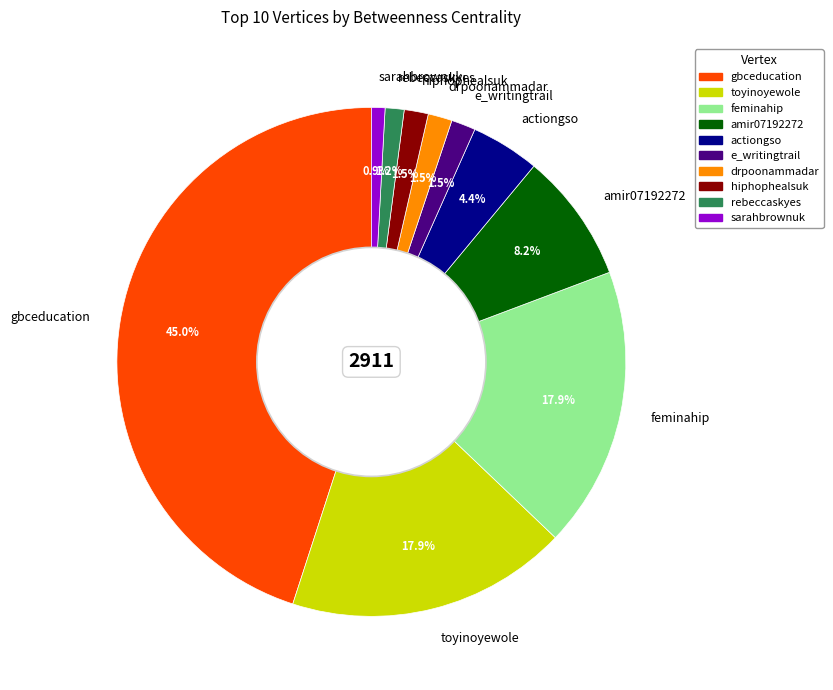

What portion of the pie excludes sarahbrownuk?

99.1%